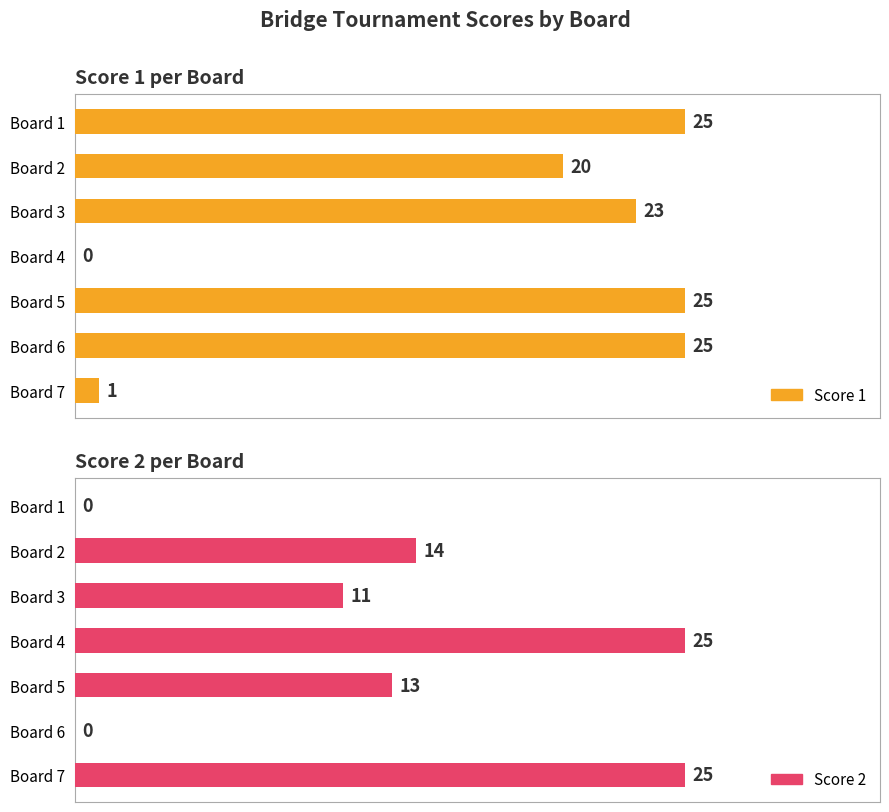

What are all the series names shown in the legend?

Score 1, Score 2